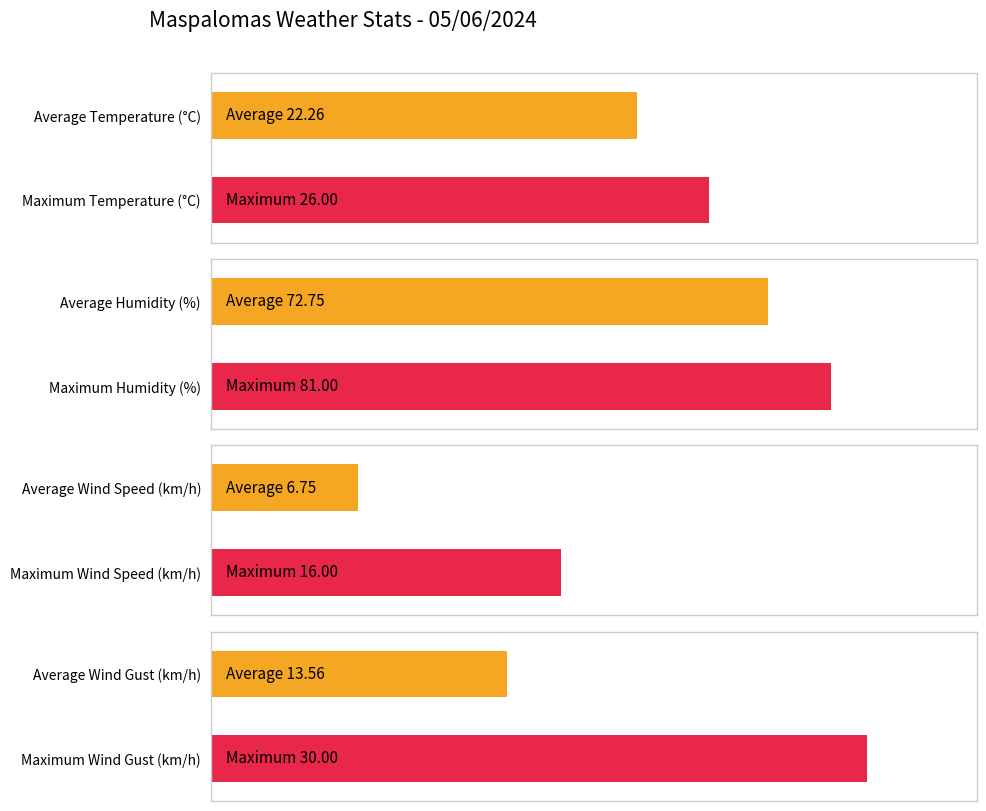

Does the chart contain stacked bars?

No